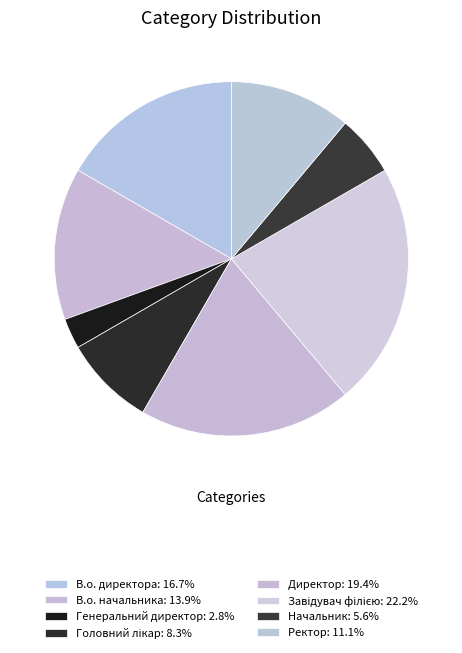

Is it true that Завідувач філією is 22% of the pie?

True